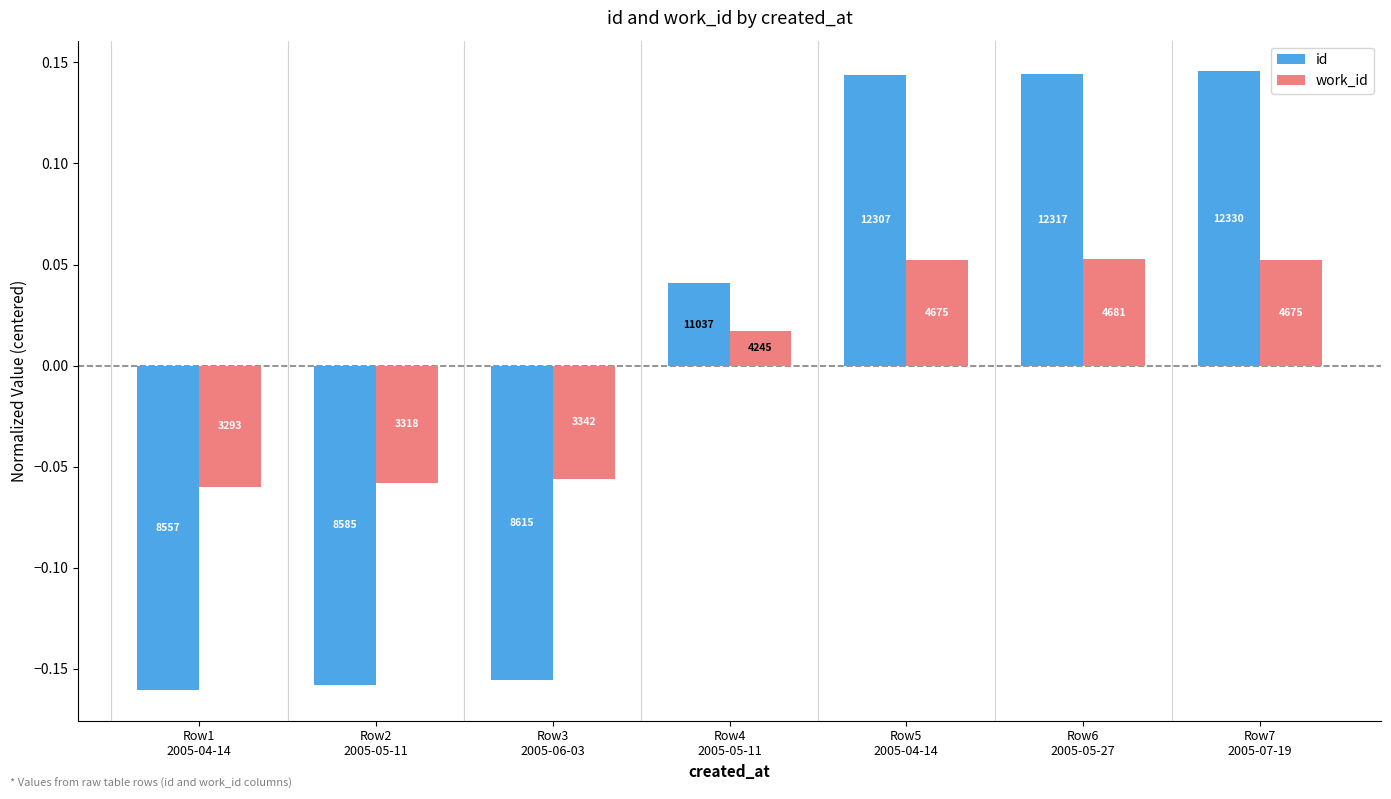

The value of id at Row3
2005-06-03 is -0.2. True or false?

True